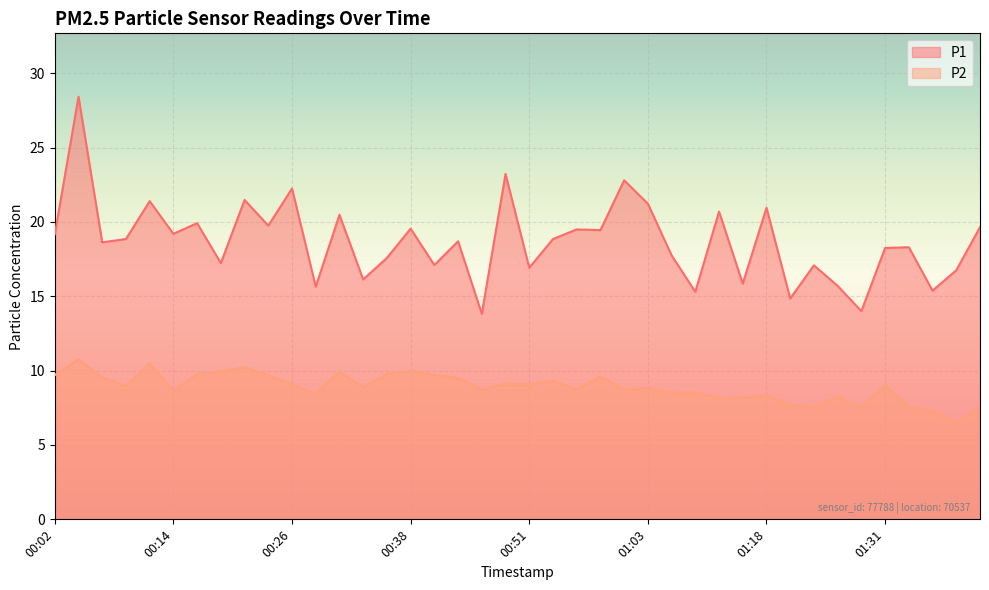

True or false: P2 and P1 cross at least once.

False